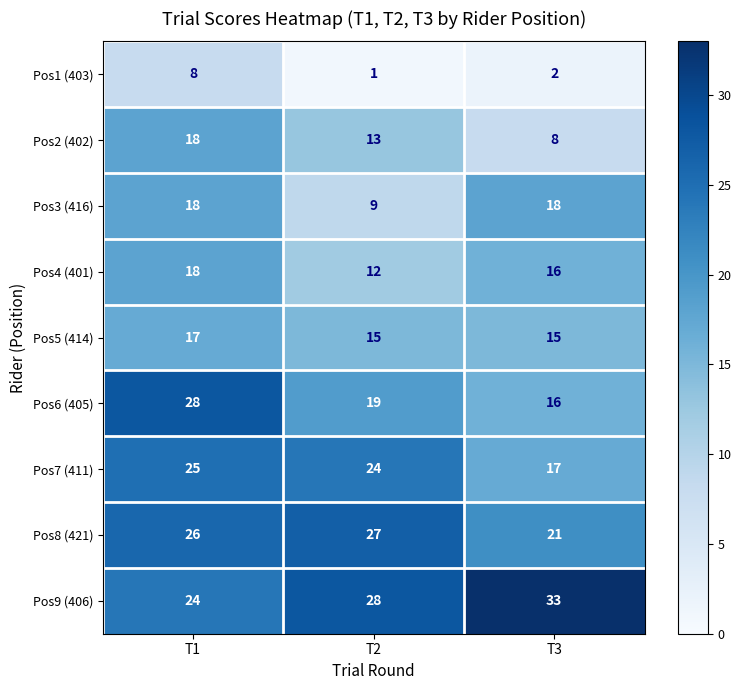

What is the lowest value of the Pos7 (411) series?

17